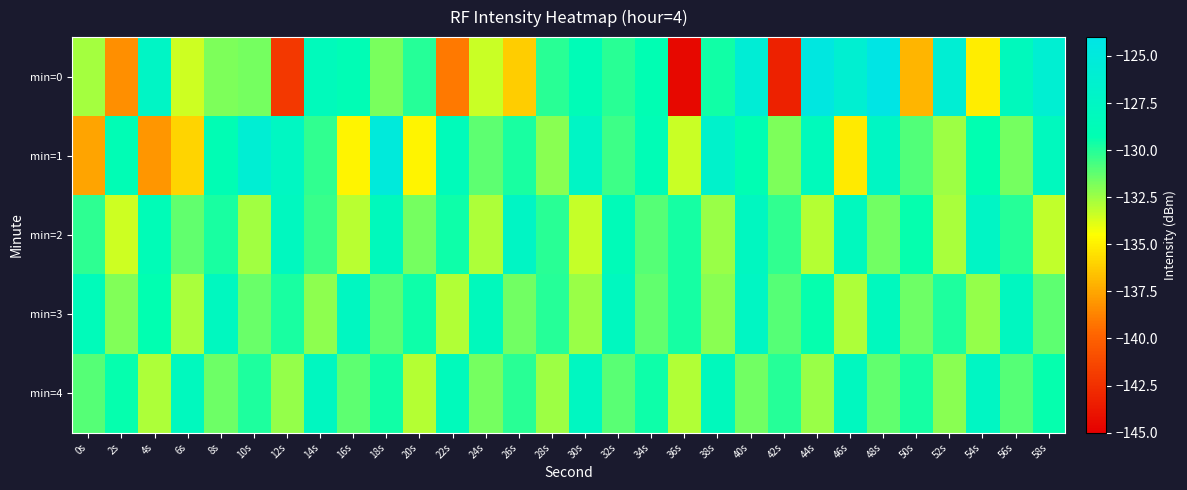

Which series has the widest spread of values?

min=0